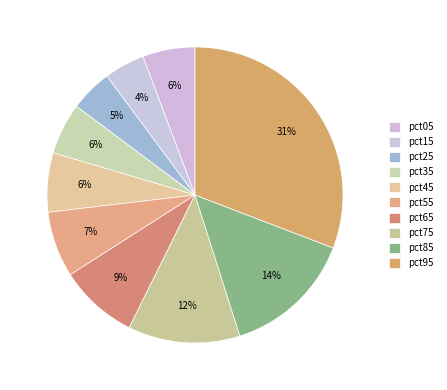

Between pct05 and pct75, which is larger?

pct75